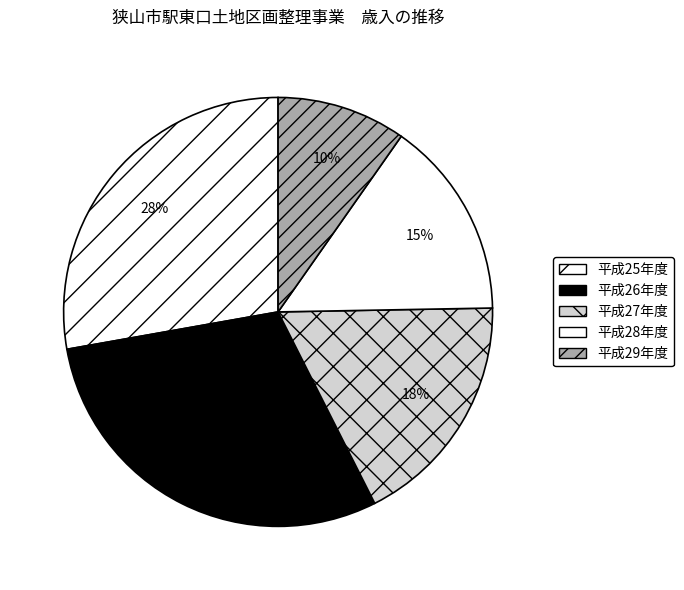

Count the number of slices in the pie.

5